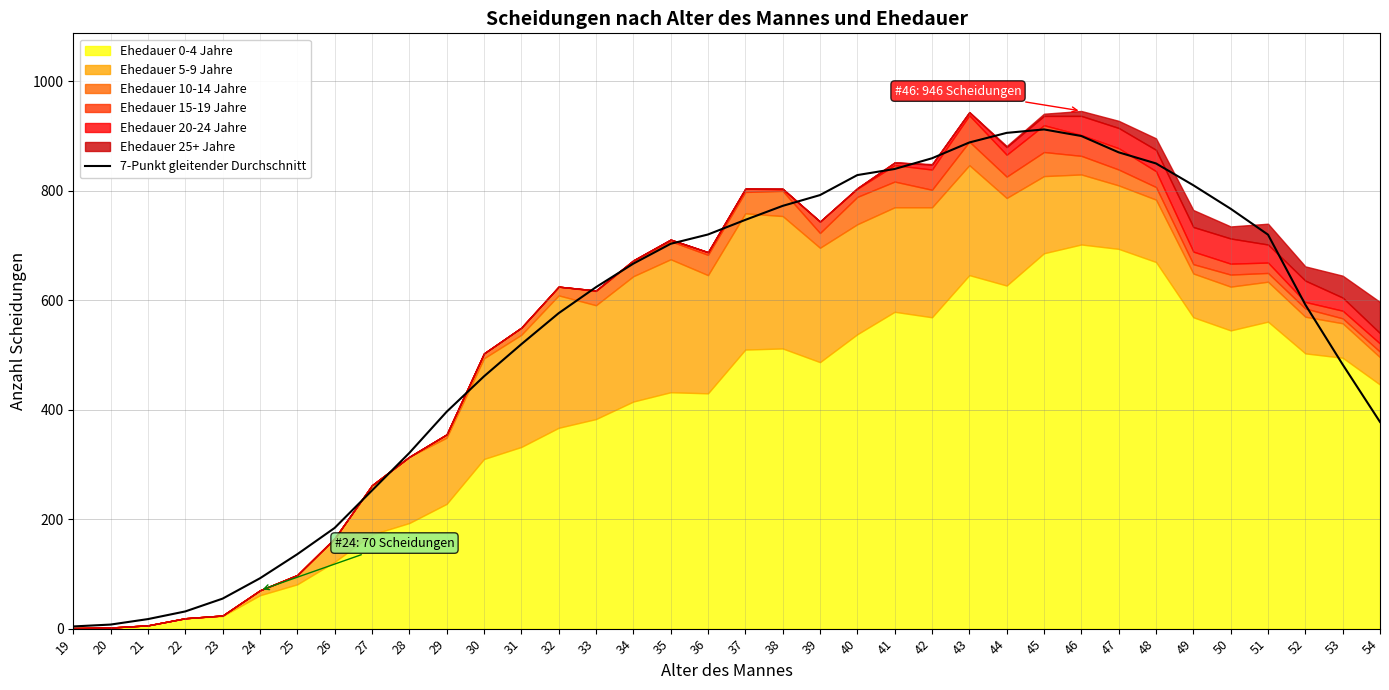

The value at 27 is 442.2. True or false?

False